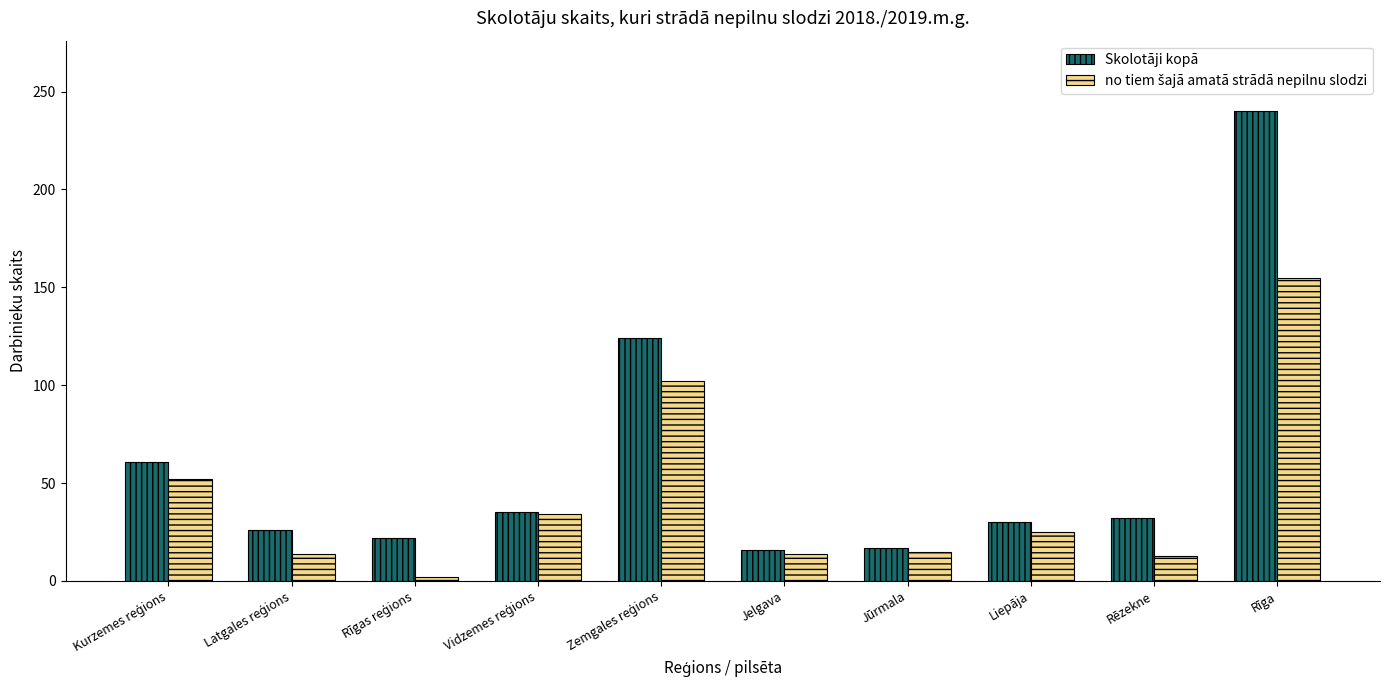

Which series has the largest range (max minus min)?

Skolotāji kopā